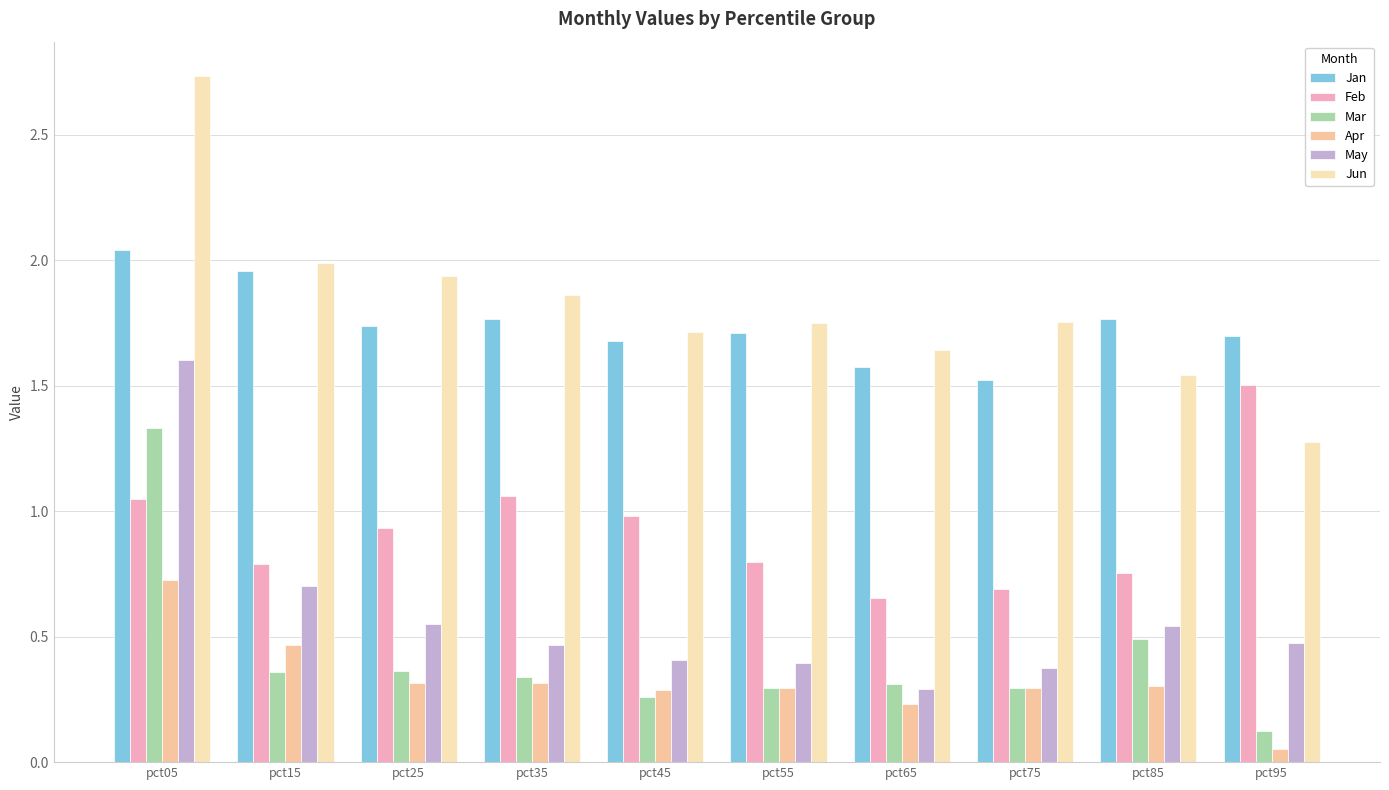

Is it true that May equals 0.4 at pct45?

True